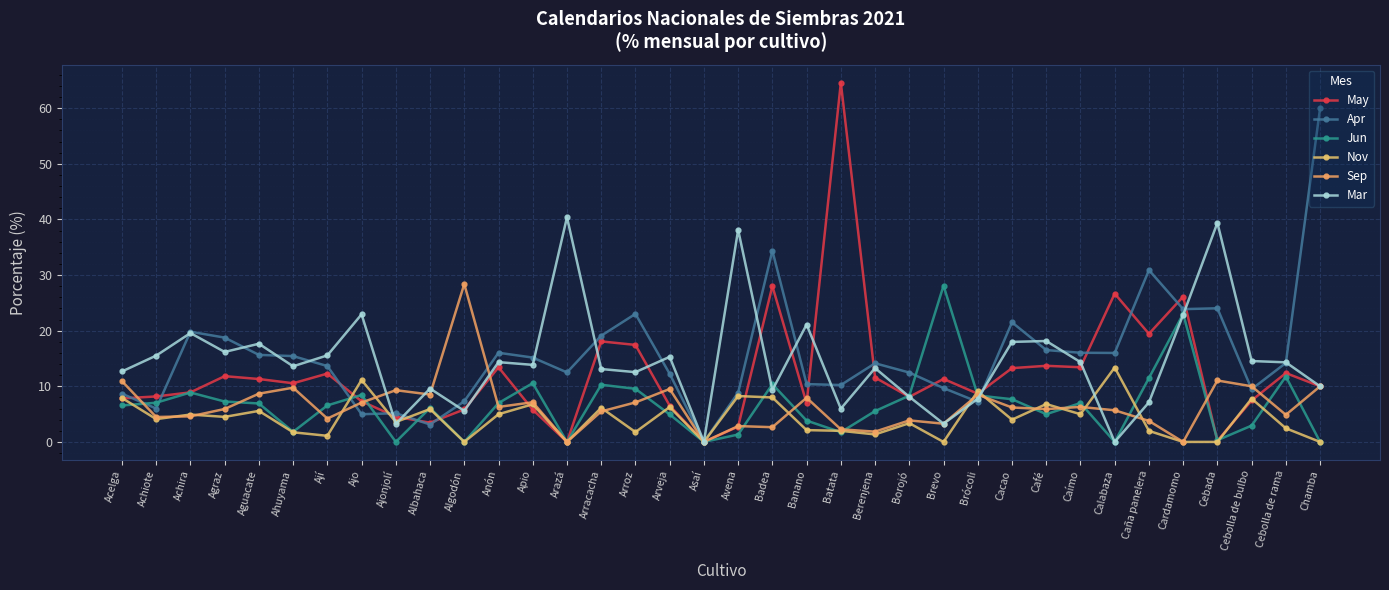

Which series ends up on top after the final intersection of Nov and Apr?

Apr